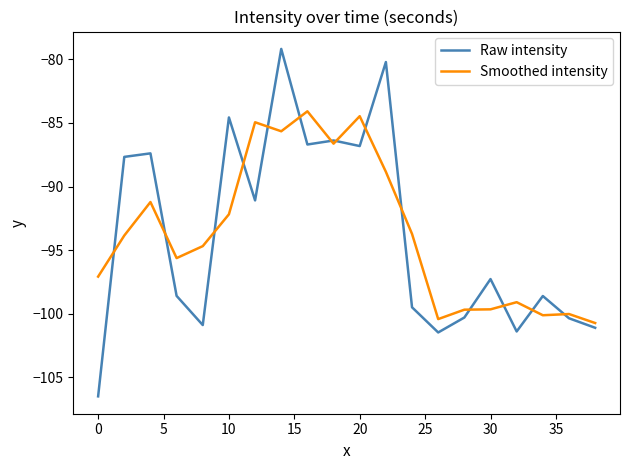

Rank the series by their maximum value, from highest to lowest.

Raw intensity, Smoothed intensity